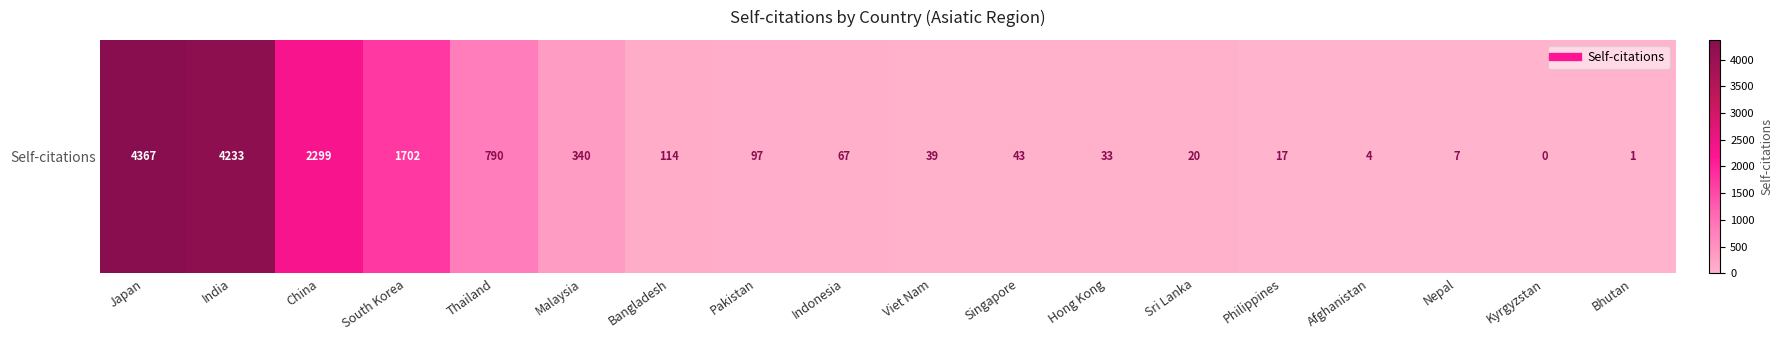

What is the average value?

787